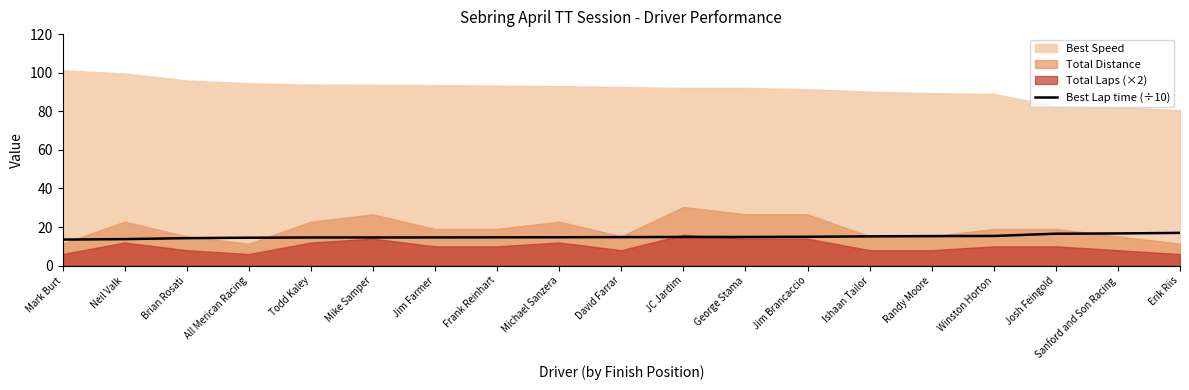

Does the chart have visible grid lines?

No